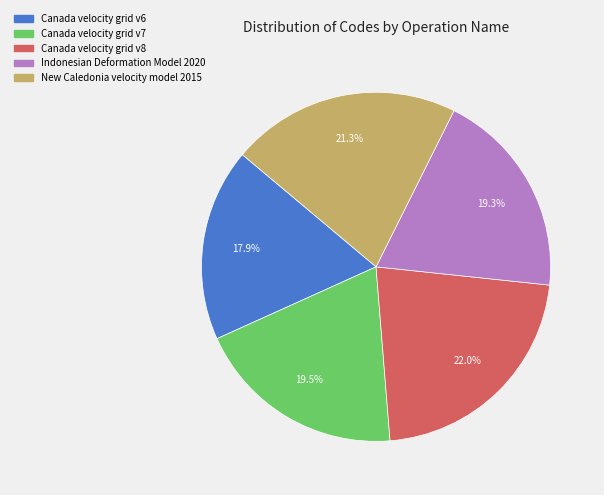

The Canada velocity grid v7 slice represents 29% of the pie. True or false?

False